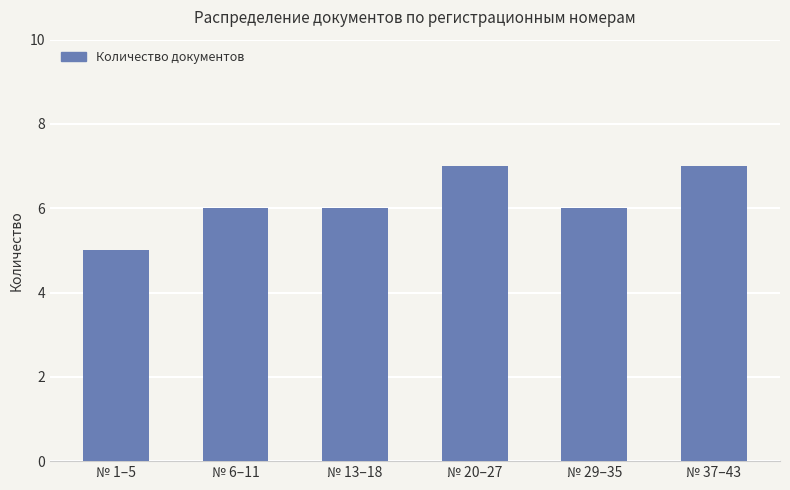

How many data points does each series have?

6